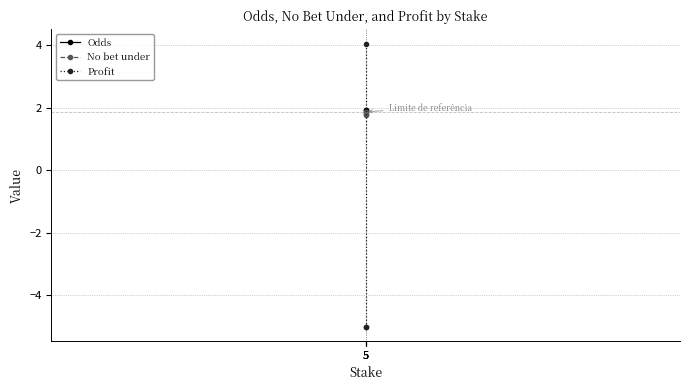

What is the sum of the No bet under values at 5 and 5?

3.6